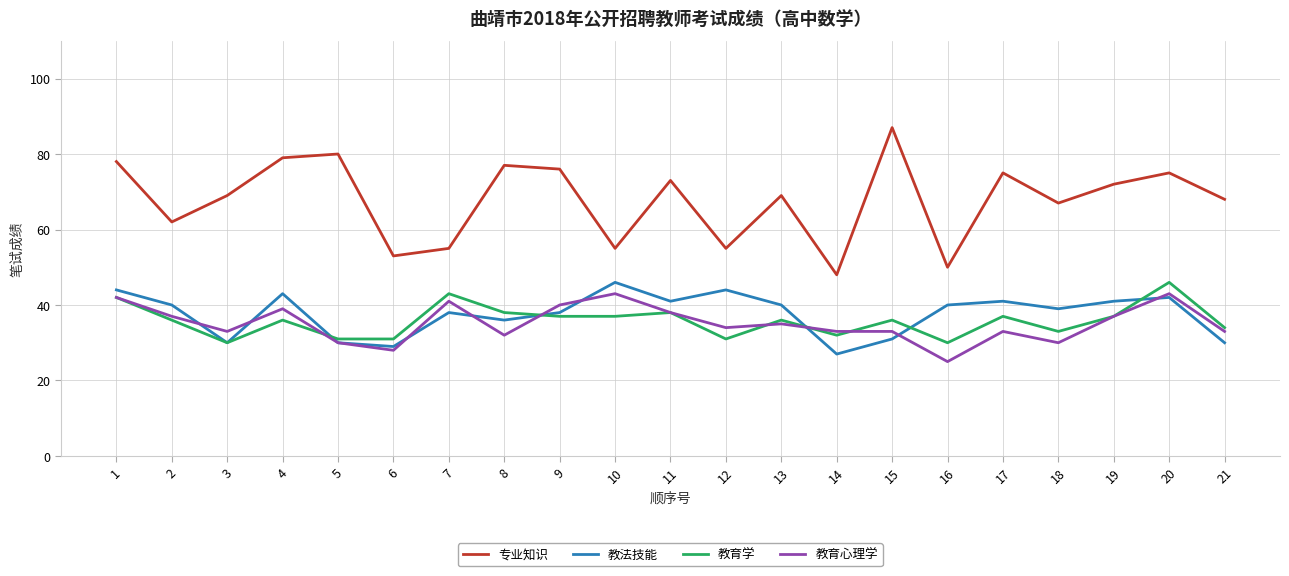

Where is the first local maximum for 教育心理学?

4